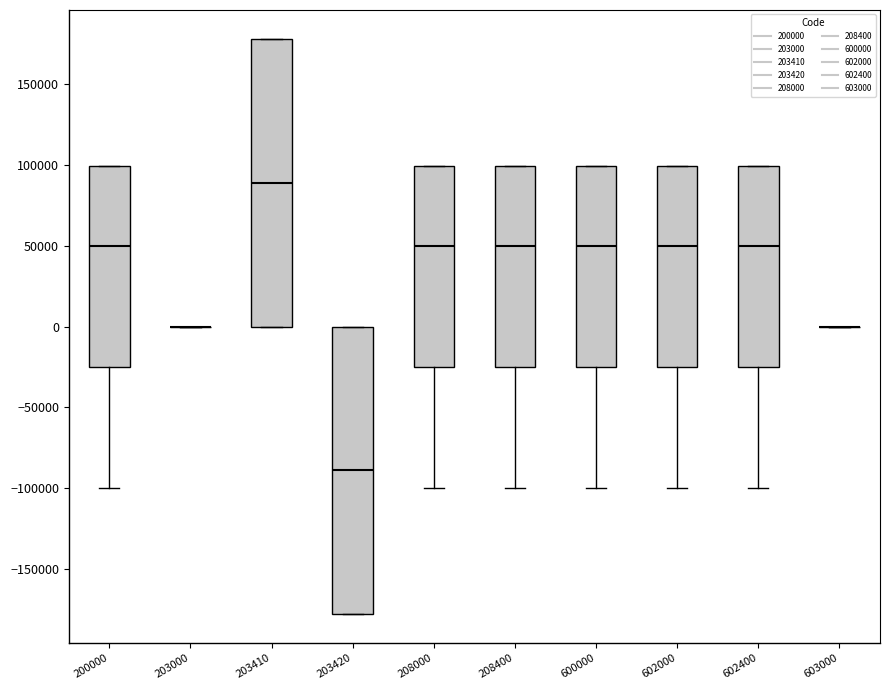

Reading left to right, read every box against the y-axis: the position of its median line, the range the box covers, and the ends of its whiskers. The values are not printed on the chart, so give them approximately, as read against the axis.

200000: median 50000, box -25000 to 100000, whiskers -100000 to 100000
203000: box collapsed to a line at 0, whiskers 0 to 0
203410: median 90000, box 0 to 180000, whiskers 0 to 180000
203420: median -90000, box -180000 to 0, whiskers -180000 to 0
208000: median 50000, box -25000 to 100000, whiskers -100000 to 100000
208400: median 50000, box -25000 to 100000, whiskers -100000 to 100000
600000: median 50000, box -25000 to 100000, whiskers -100000 to 100000
602000: median 50000, box -25000 to 100000, whiskers -100000 to 100000
602400: median 50000, box -25000 to 100000, whiskers -100000 to 100000
603000: box collapsed to a line at 0, whiskers 0 to 0